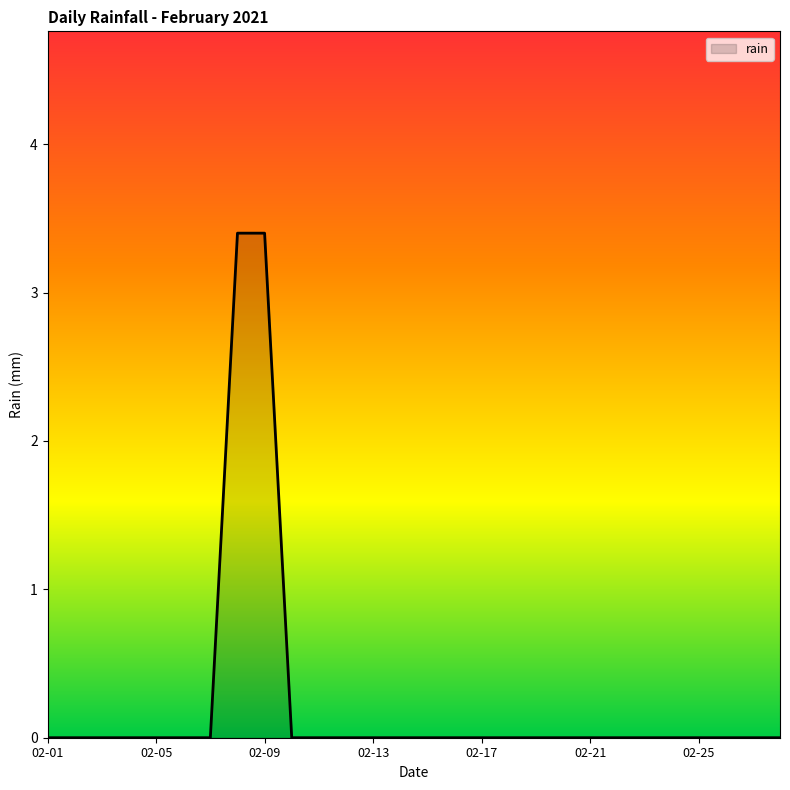

What is the difference between the maximum and minimum values?

3.4